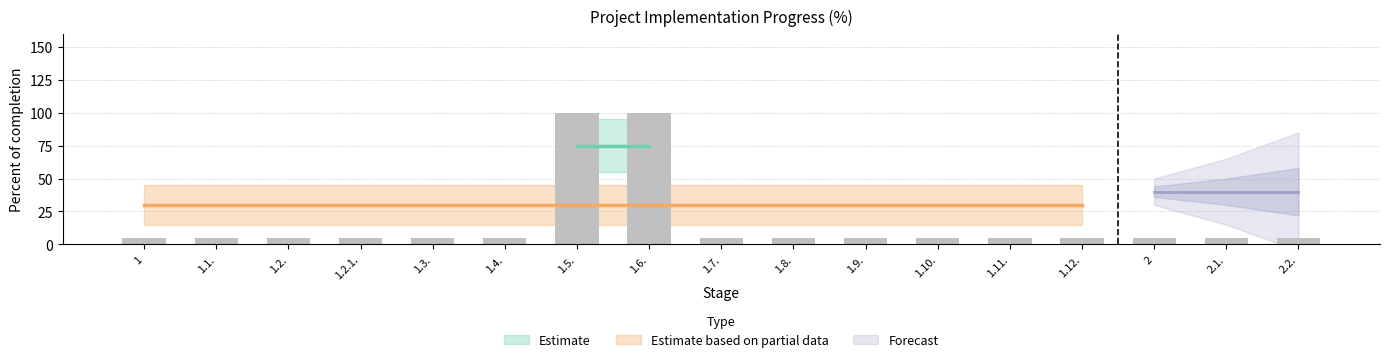

Reading left to right, transcribe all the data shown in this chart.

1=5	1.1.=5	1.2.=5	1.2.1.=5	1.3.=5	1.4.=5	1.5.=100	1.6.=100	1.7.=5	1.8.=5	1.9.=5	1.10.=5	1.11.=5	1.12.=5	2=5	2.1.=5	2.2.=5